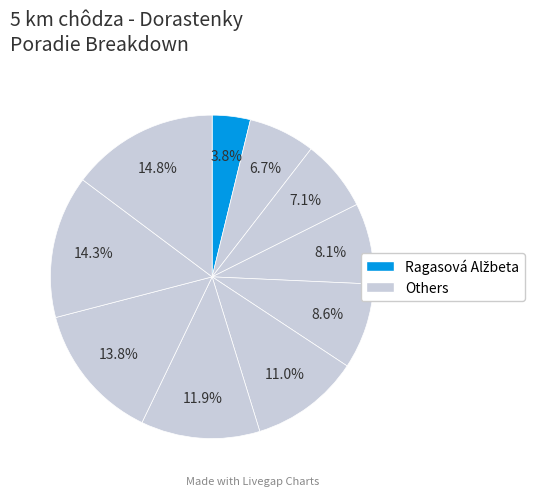

How many segments does this pie chart have?

10